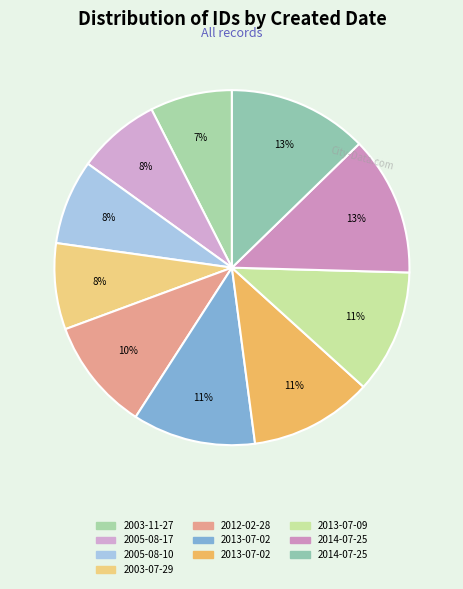

Count the number of slices in the pie.

10